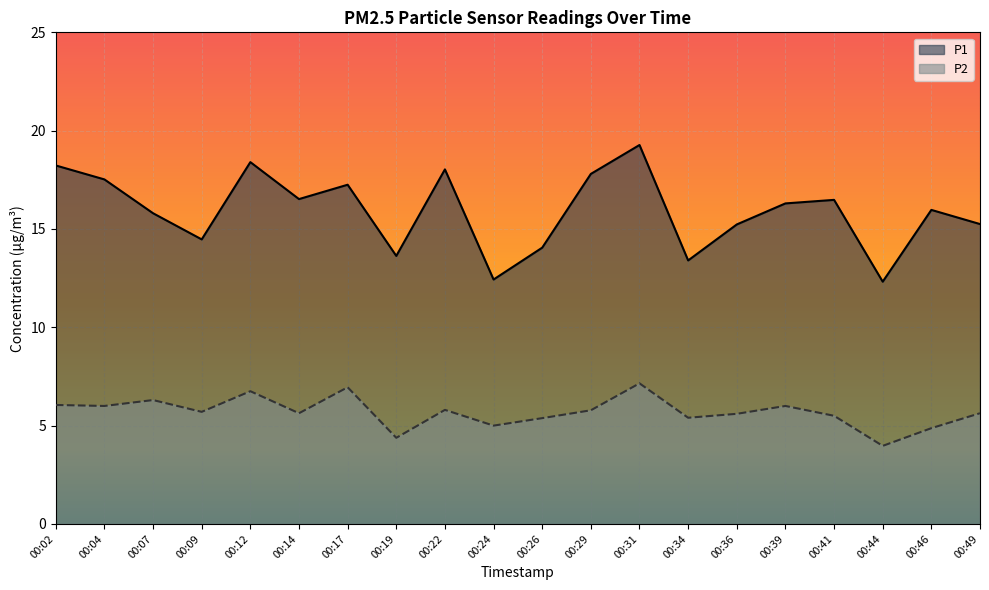

Which series has the widest spread of values?

P1